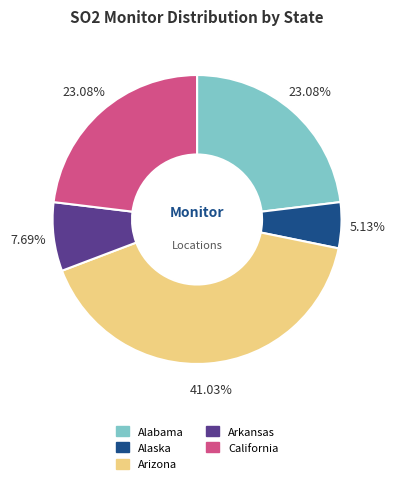

Is it true that Alaska is 1% of the pie?

False